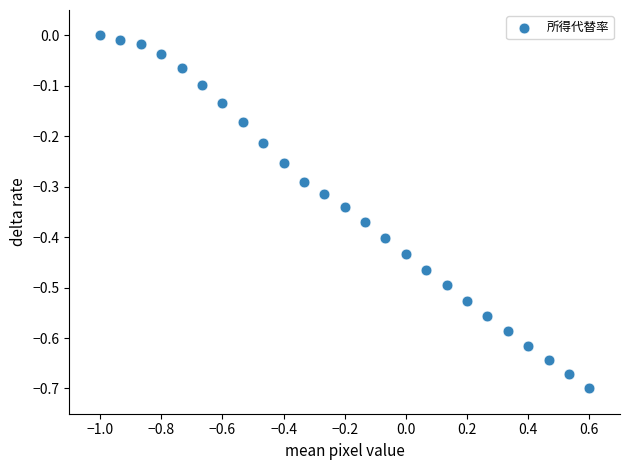

What is the range of Y values (max minus min)?

0.7